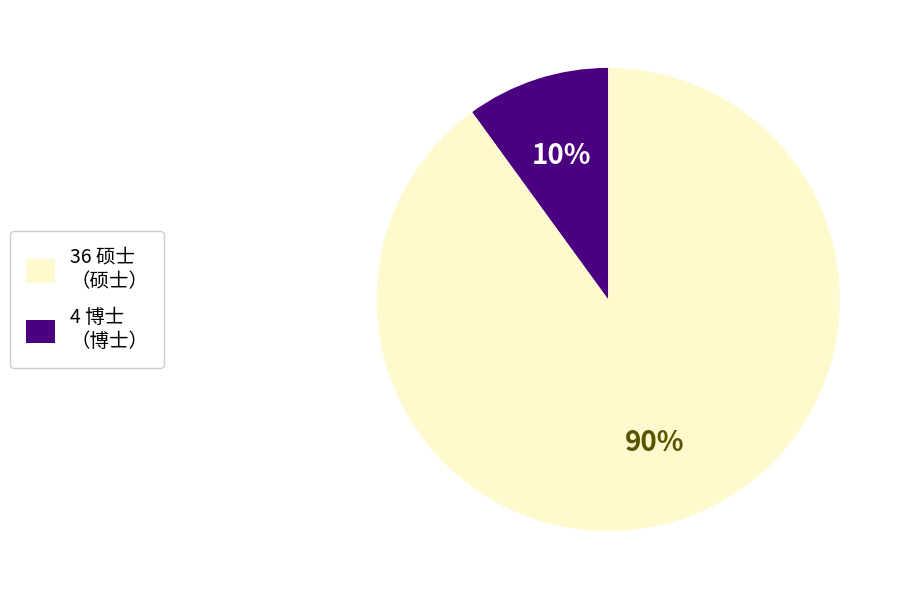

Does any single category account for the majority?

Yes